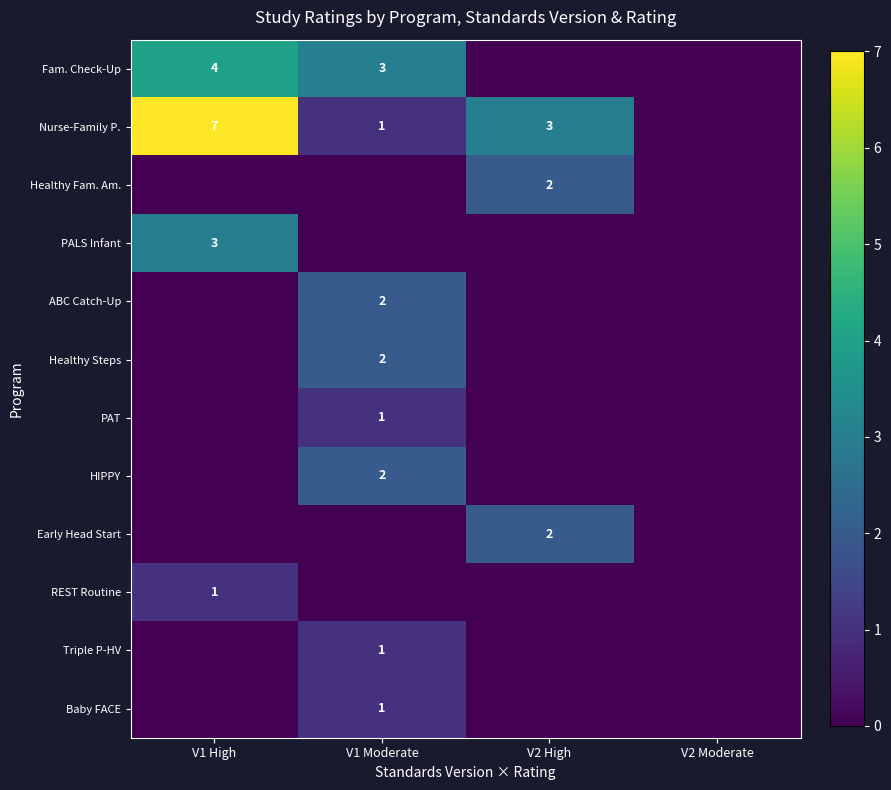

At which label does Triple P-HV reach its peak?

V1 Moderate